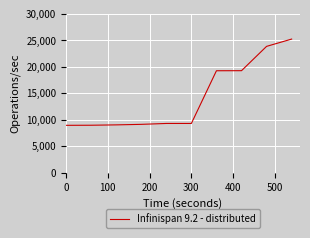

What is the difference between the maximum and minimum values?

16290